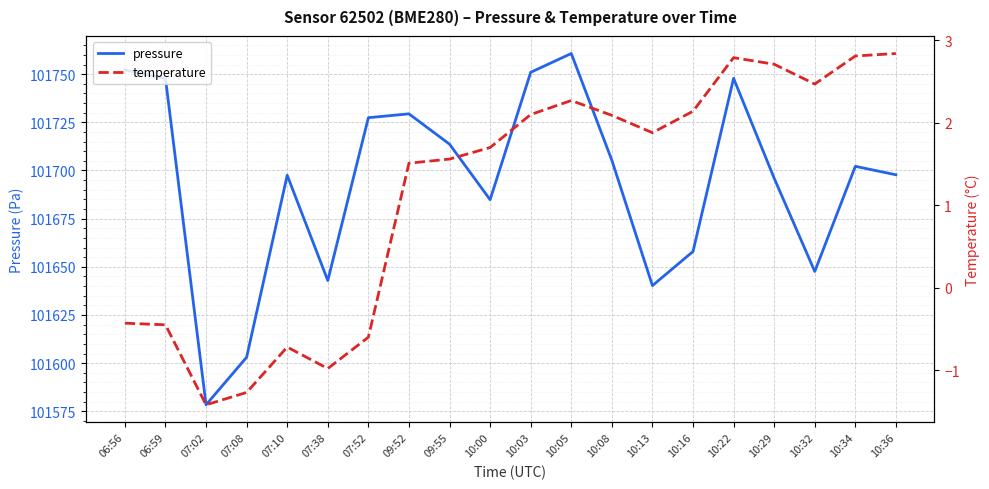

Reading left to right, transcribe all the data shown in this chart.

pressure: 06:56=101752.2	06:59=101747.8	07:02=101578.4	07:08=101603.1	07:10=101697.5	07:38=101642.9	07:52=101727.4	09:52=101729.4	09:55=101713.7	10:00=101684.8	10:03=101751.0	10:05=101760.7	10:08=101705.3	10:13=101640.2	10:16=101658.0	10:22=101747.8	10:29=101696.0	10:32=101647.6	10:34=101702.2	10:36=101697.8
temperature: 06:56=-0.4	06:59=-0.5	07:02=-1.4	07:08=-1.3	07:10=-0.7	07:38=-1.0	07:52=-0.6	09:52=1.5	09:55=1.6	10:00=1.7	10:03=2.1	10:05=2.3	10:08=2.1	10:13=1.9	10:16=2.1	10:22=2.8	10:29=2.7	10:32=2.5	10:34=2.8	10:36=2.8